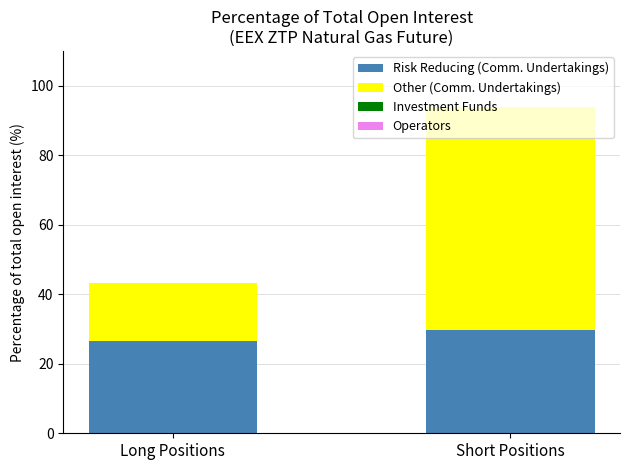

What is the total value across all series at Long Positions?

43.1